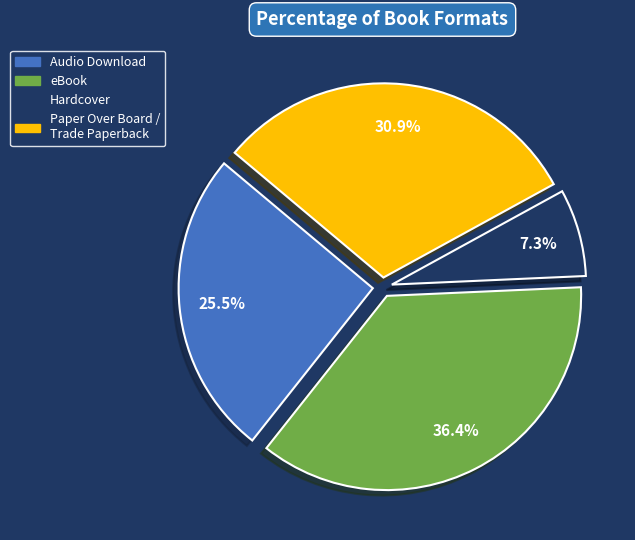

Which has a higher value, eBook or Paper Over Board / Trade Paperback?

eBook